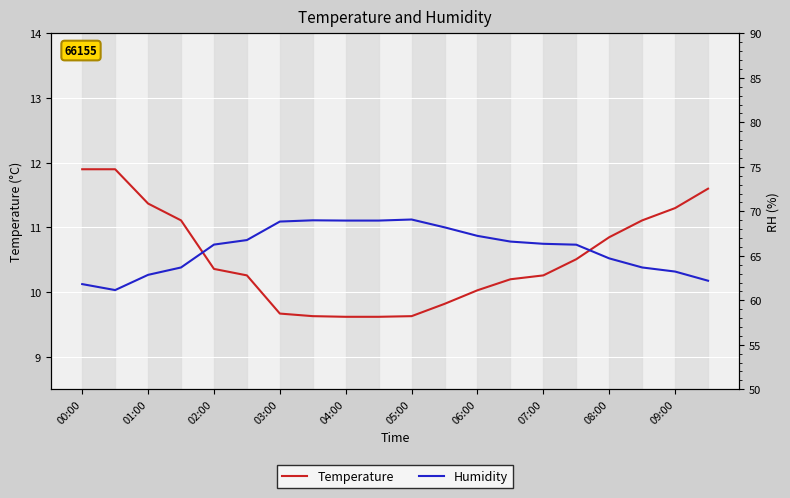

Reading left to right, list all the values displayed in this chart.

Temperature: 11.9	11.9	11.4	11.1	10.4	10.3	9.7	9.6	9.6	9.6	9.6	9.8	10.0	10.2	10.3	10.5	10.8	11.1	11.3	11.6
Humidity: 61.8	61.1	62.9	63.7	66.3	66.8	68.8	69.0	69.0	69.0	69.1	68.2	67.2	66.6	66.3	66.2	64.7	63.7	63.2	62.2